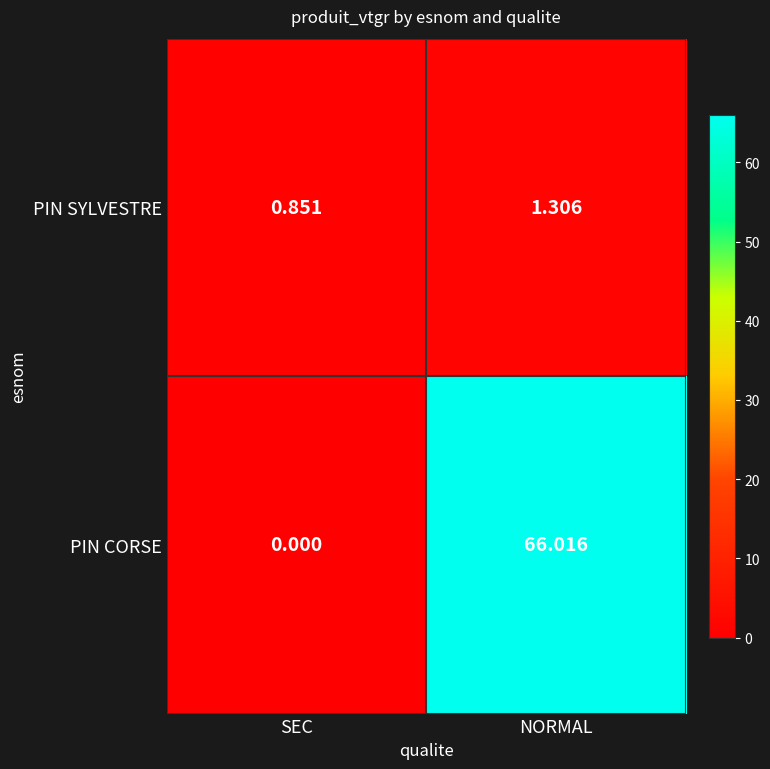

Is the value of PIN CORSE at SEC greater than the value of PIN SYLVESTRE at SEC?

No